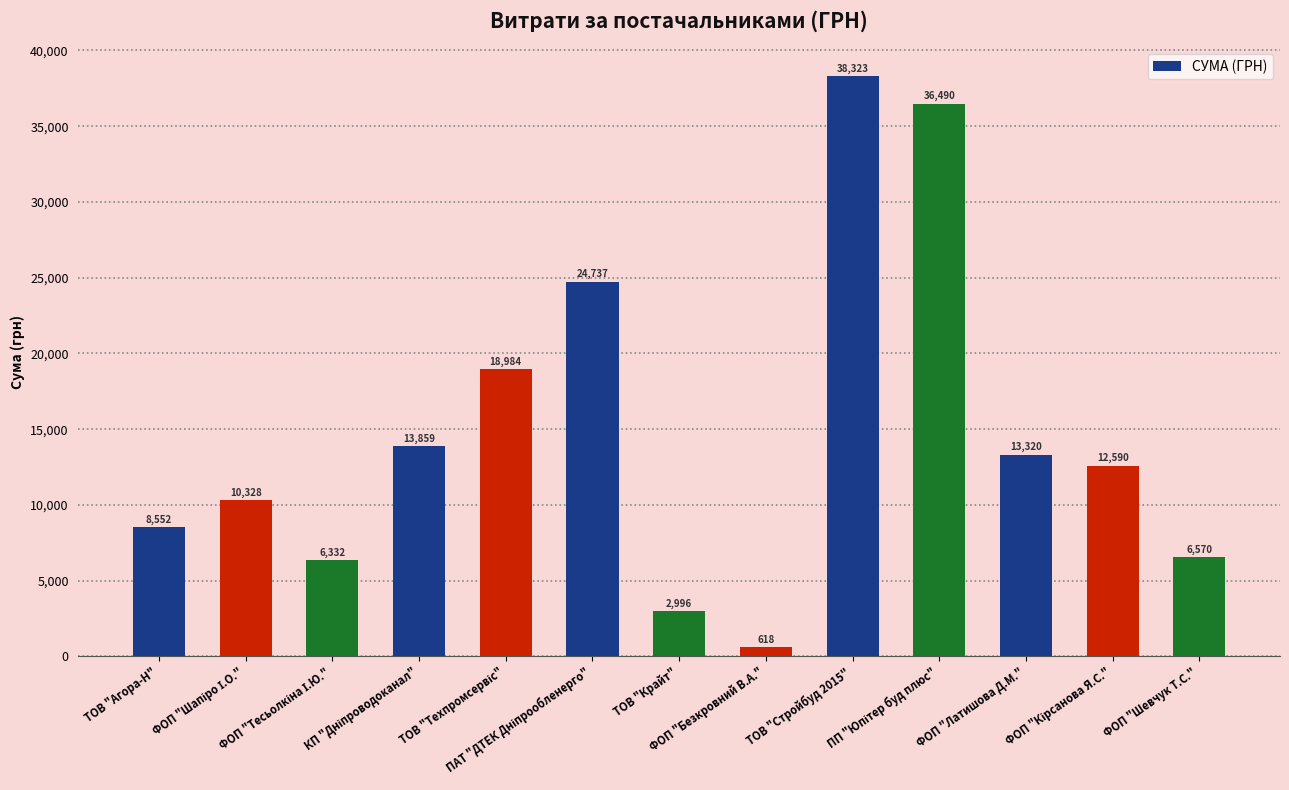

What is the minimum value shown in the chart?

618.0